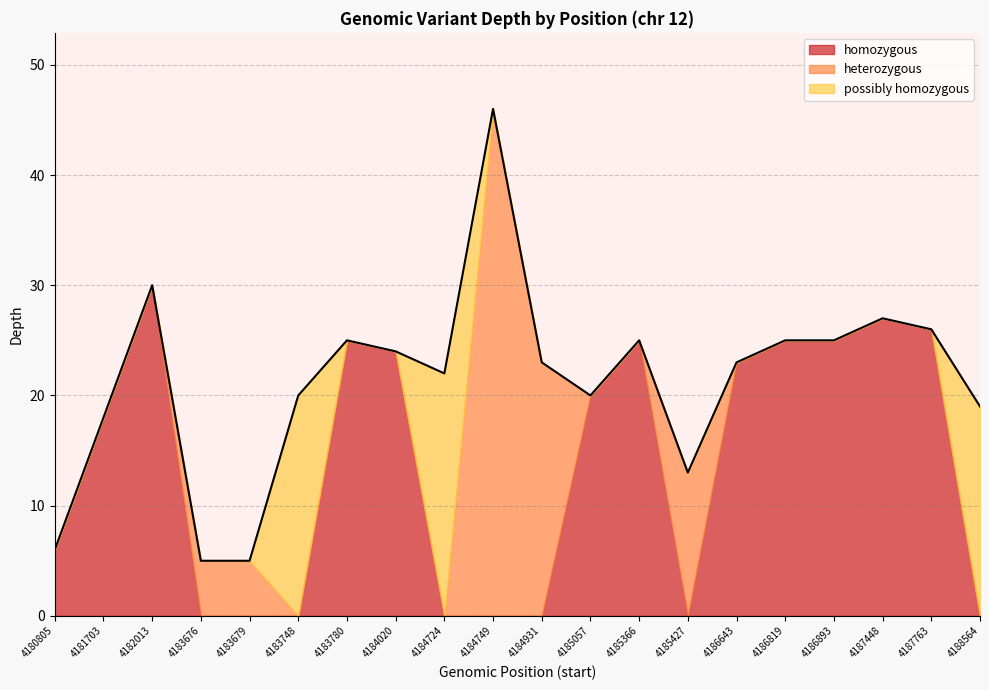

Which label corresponds to the smallest value in the chart?

4183676